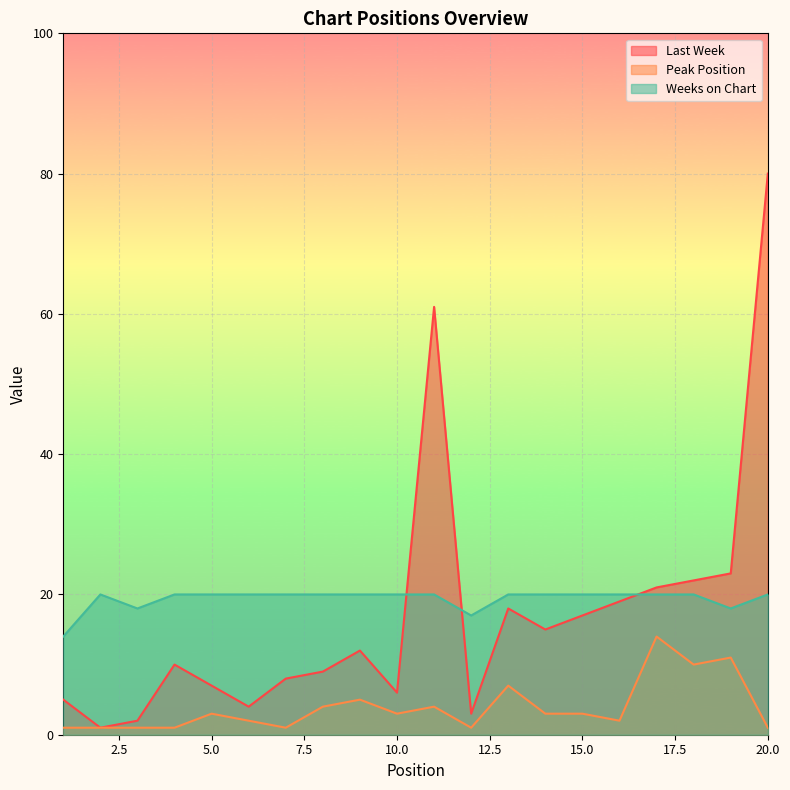

Reading right to left, what are all the values shown in this chart?

Last Week: 80	23	22	21	19	17	15	18	3	61	6	12	9	8	4	7	10	2	1	5
Peak Position: 1	11	10	14	2	3	3	7	1	4	3	5	4	1	2	3	1	1	1	1
Weeks on Chart: 20	18	20	20	20	20	20	20	17	20	20	20	20	20	20	20	20	18	20	14